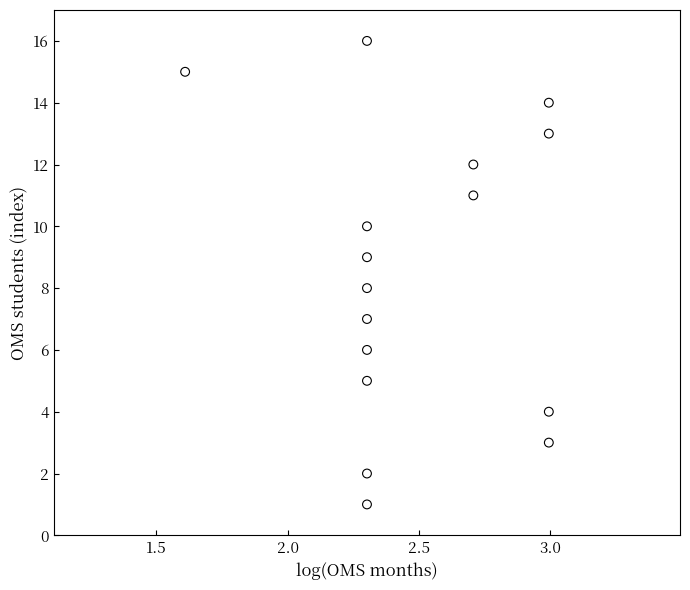

What is the range of Y values (max minus min)?

15